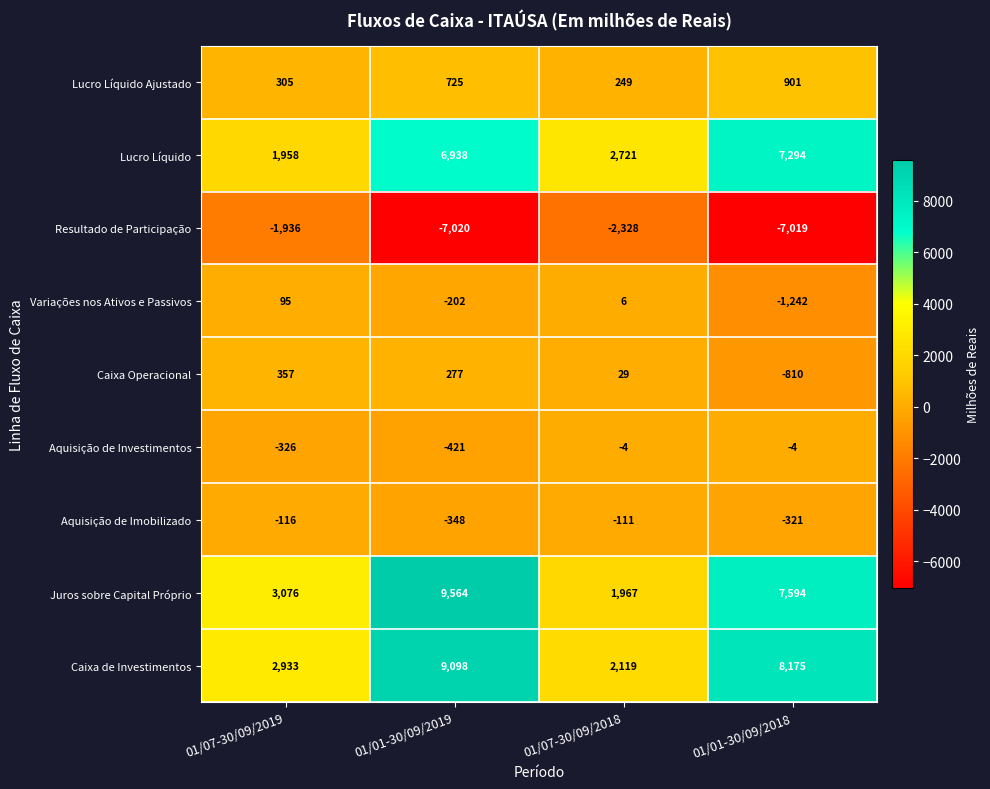

True or false: Variações nos Ativos e Passivos has a value of 152 at 01/07-30/09/2019.

False